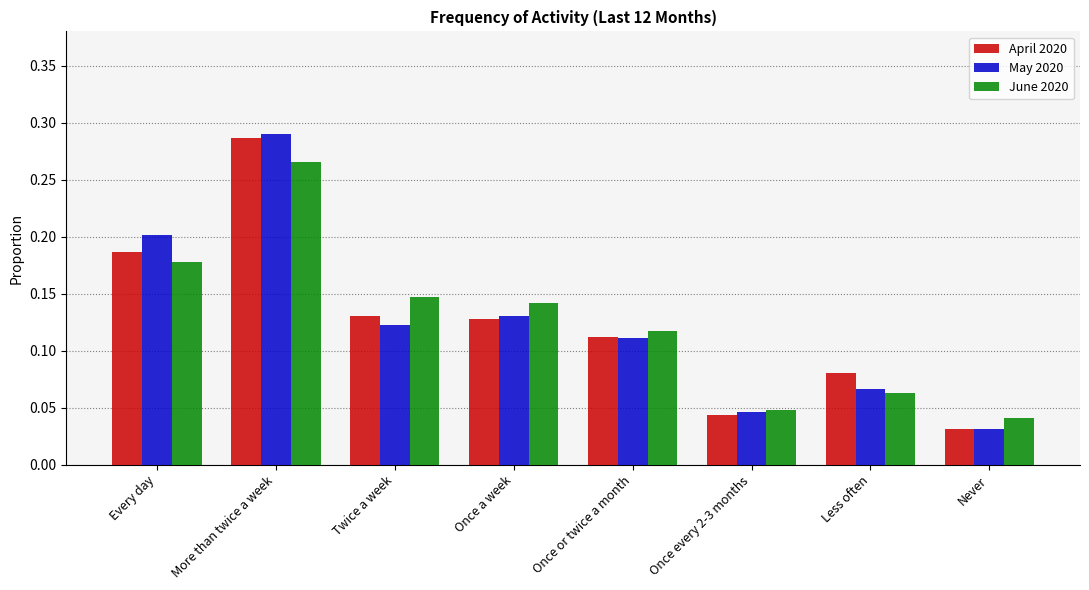

At which label does June 2020 reach its peak?

More than twice a week